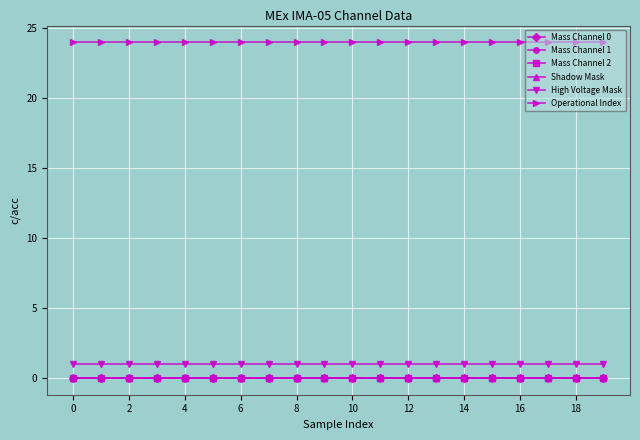

Which series has the largest range (max minus min)?

Mass Channel 0